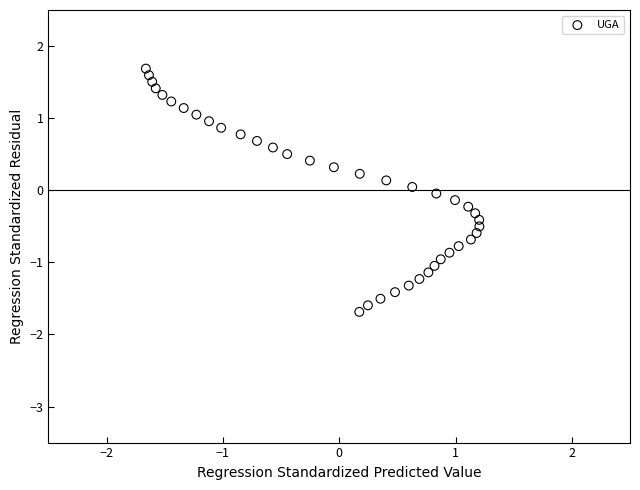

What is the range of X values (max minus min)?

2.9